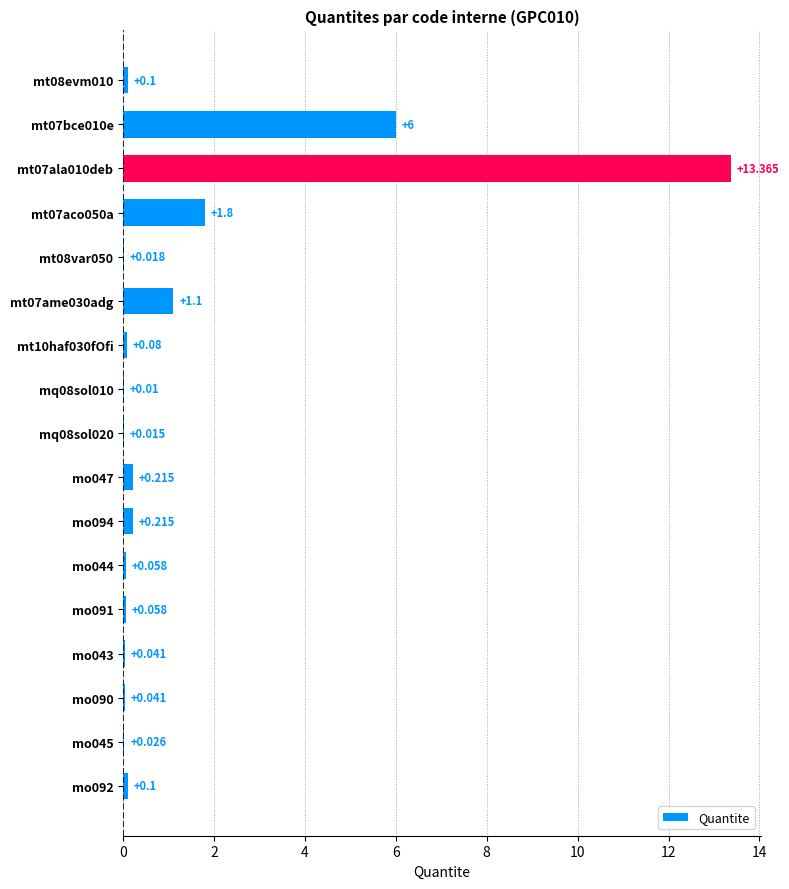

How many series are shown in this chart?

1